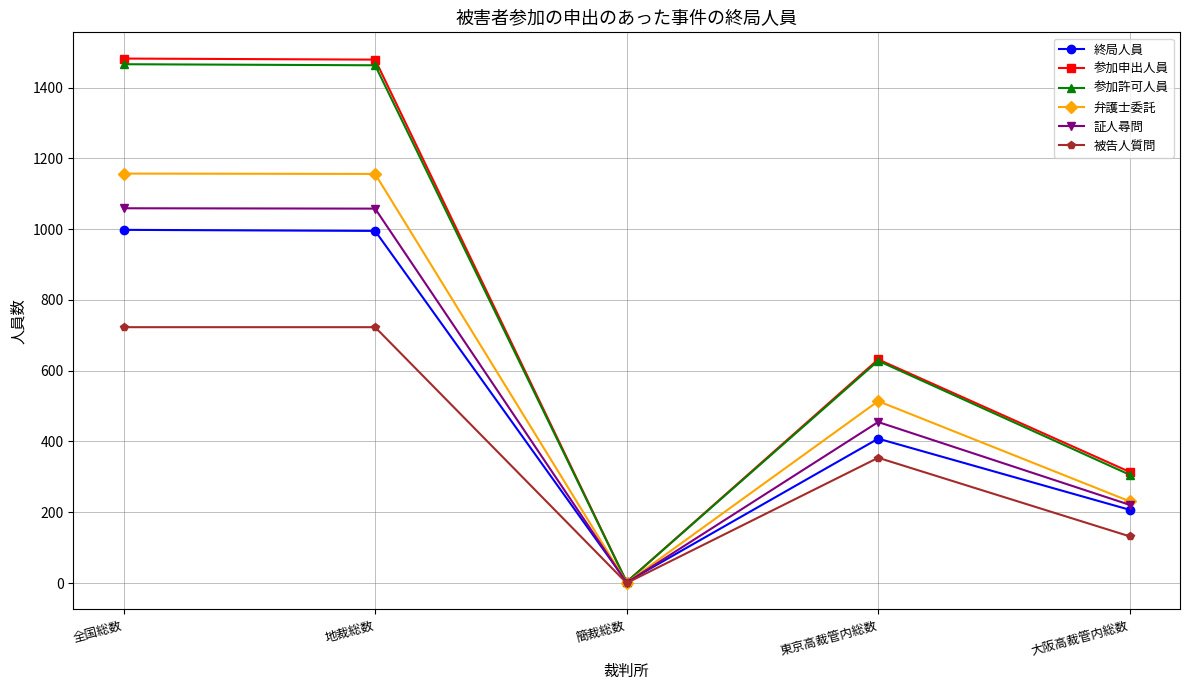

In 参加申出人員, how many points are higher than both neighbors (excluding endpoints)?

1